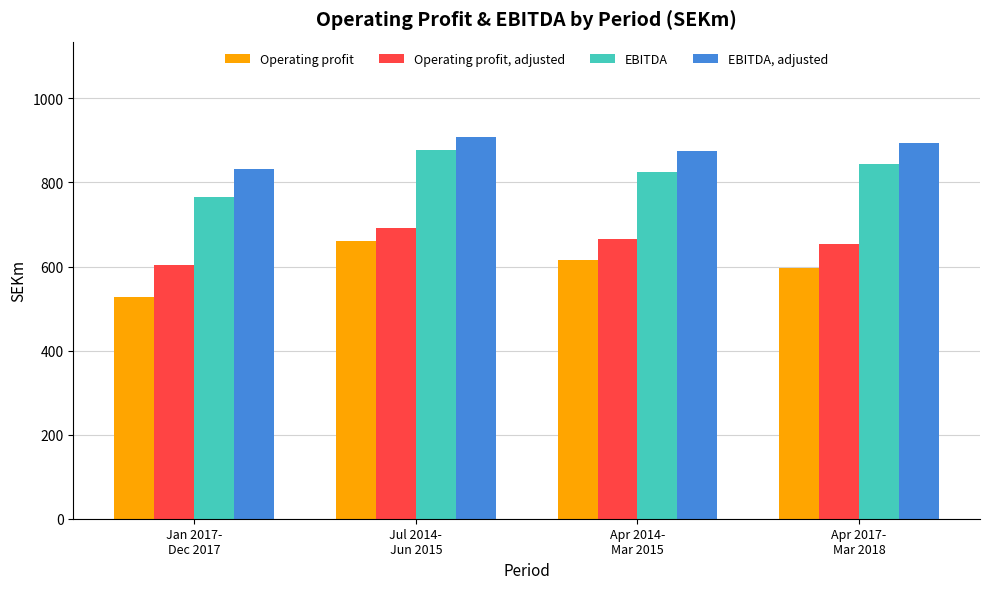

How many bars are there in total?

16